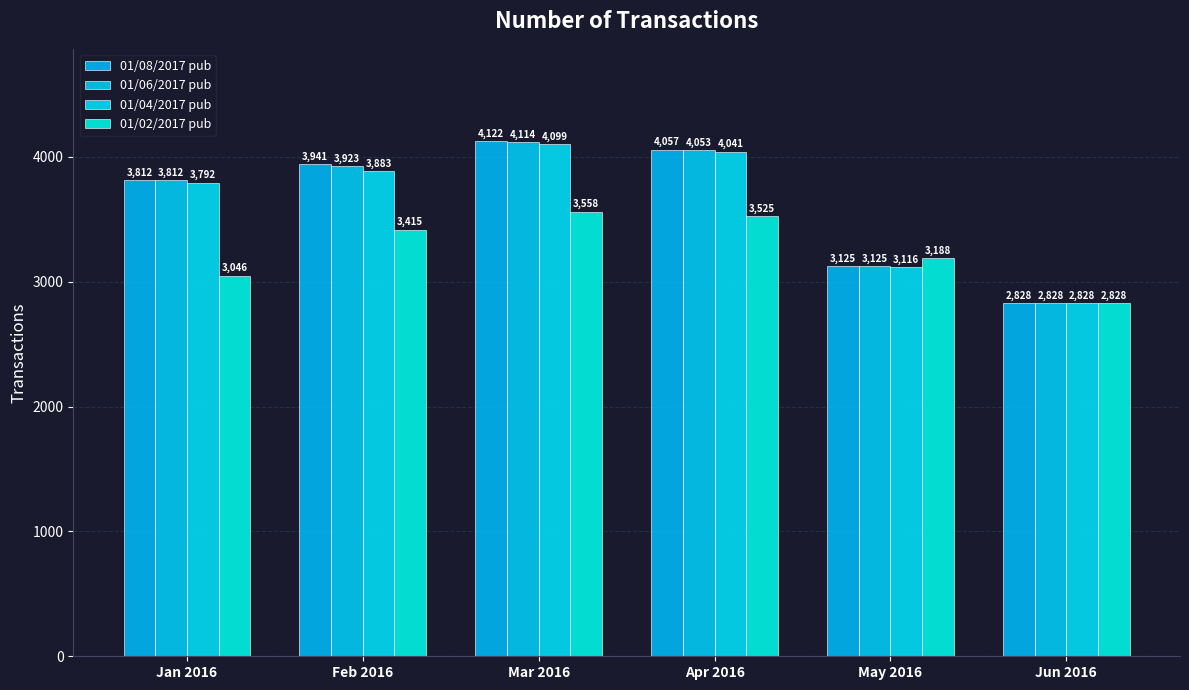

Count the number of data series in this chart.

4